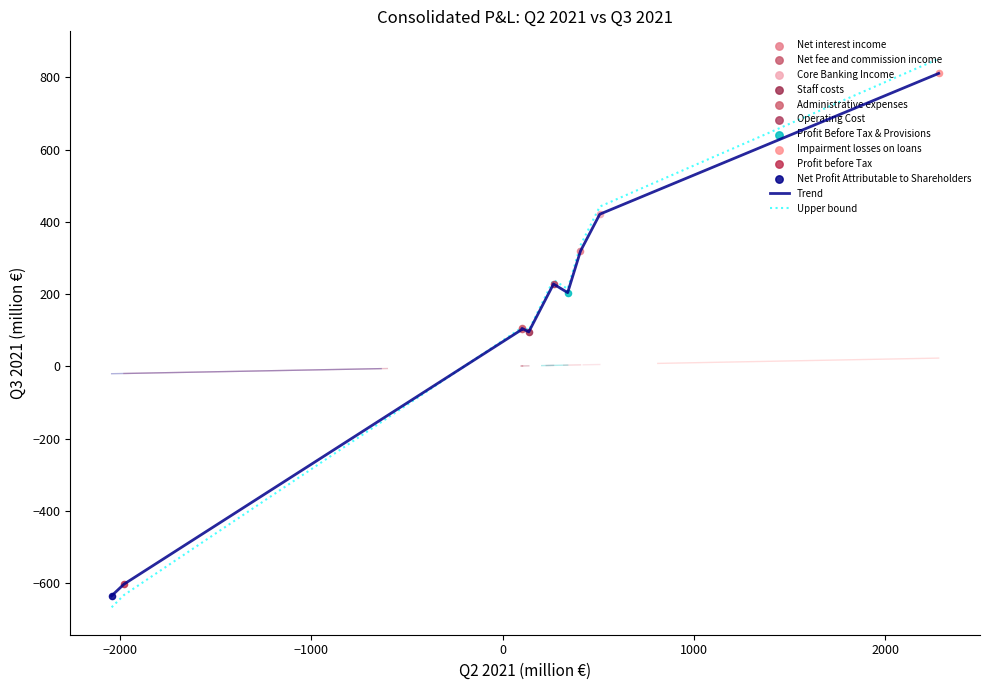

Which series has the largest range (max minus min)?

Upper bound